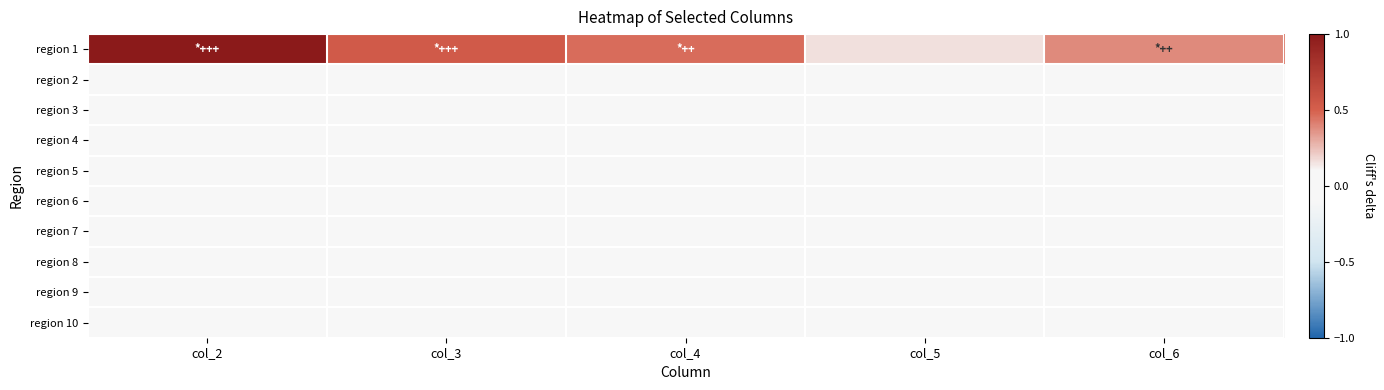

Reading right to left, what are all the values shown in this chart?

region 1: col_6=0.4	col_5=0.2	col_4=0.5	col_3=0.5	col_2=1.0
region 2: col_6=0.0	col_5=0.0	col_4=0.0	col_3=0.0	col_2=0.0
region 3: col_6=0.0	col_5=0.0	col_4=0.0	col_3=0.0	col_2=0.0
region 4: col_6=0.0	col_5=0.0	col_4=0.0	col_3=0.0	col_2=0.0
region 5: col_6=0.0	col_5=0.0	col_4=0.0	col_3=0.0	col_2=0.0
region 6: col_6=0.0	col_5=0.0	col_4=0.0	col_3=0.0	col_2=0.0
region 7: col_6=0.0	col_5=0.0	col_4=0.0	col_3=0.0	col_2=0.0
region 8: col_6=0.0	col_5=0.0	col_4=0.0	col_3=0.0	col_2=0.0
region 9: col_6=0.0	col_5=0.0	col_4=0.0	col_3=0.0	col_2=0.0
region 10: col_6=0.0	col_5=0.0	col_4=0.0	col_3=0.0	col_2=0.0